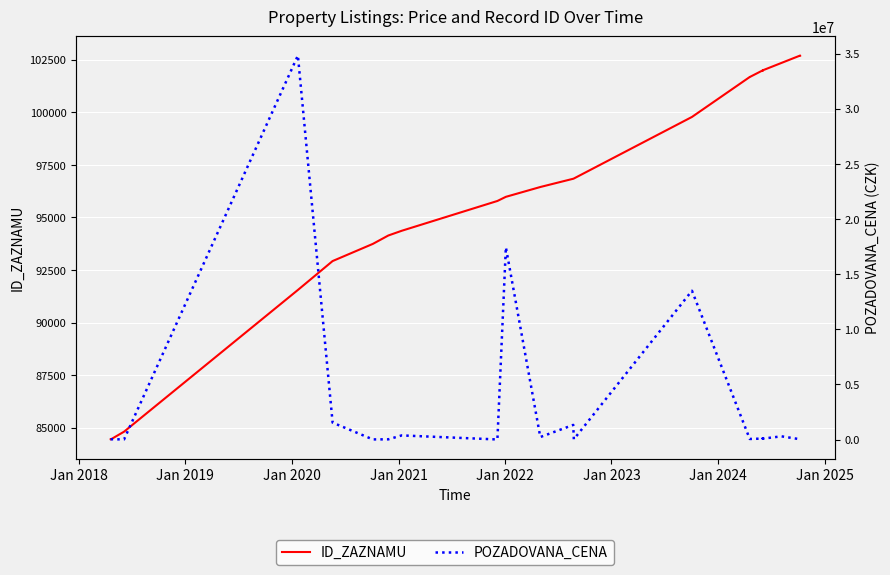

Count the number of categories in the chart.

26